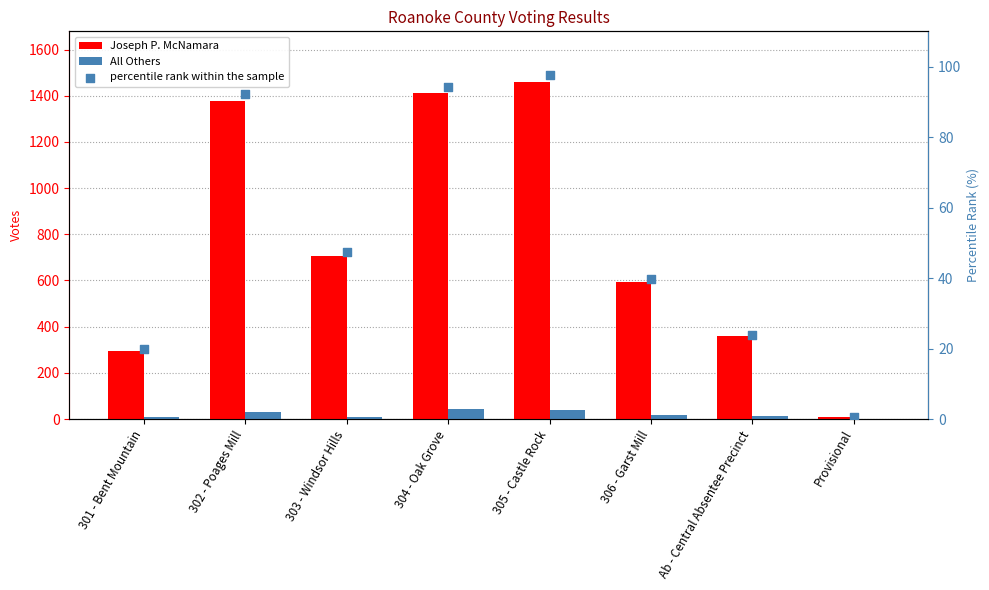

Which series has the widest spread of Y values?

Joseph P. McNamara